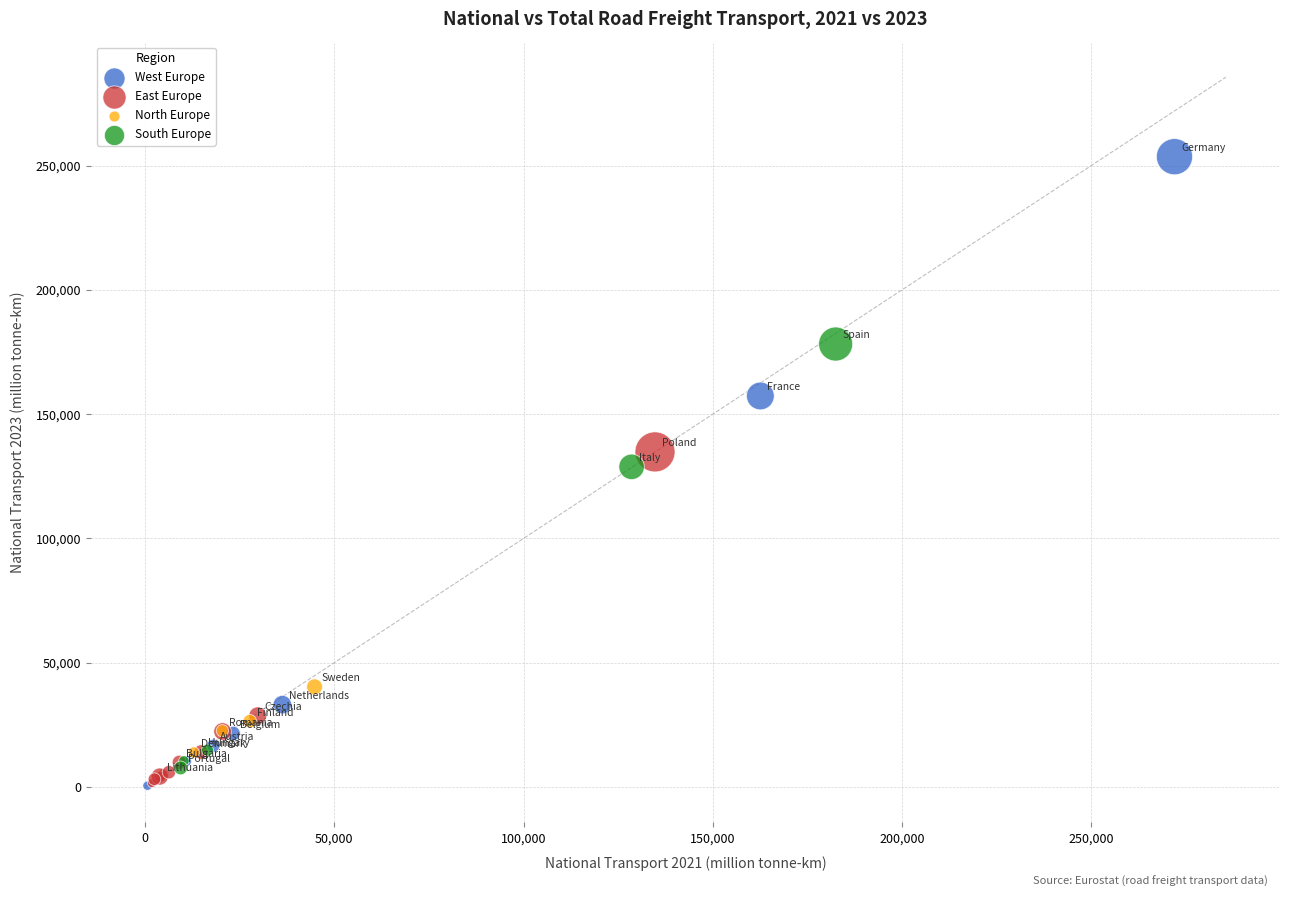

Which series has the widest spread of Y values?

West Europe